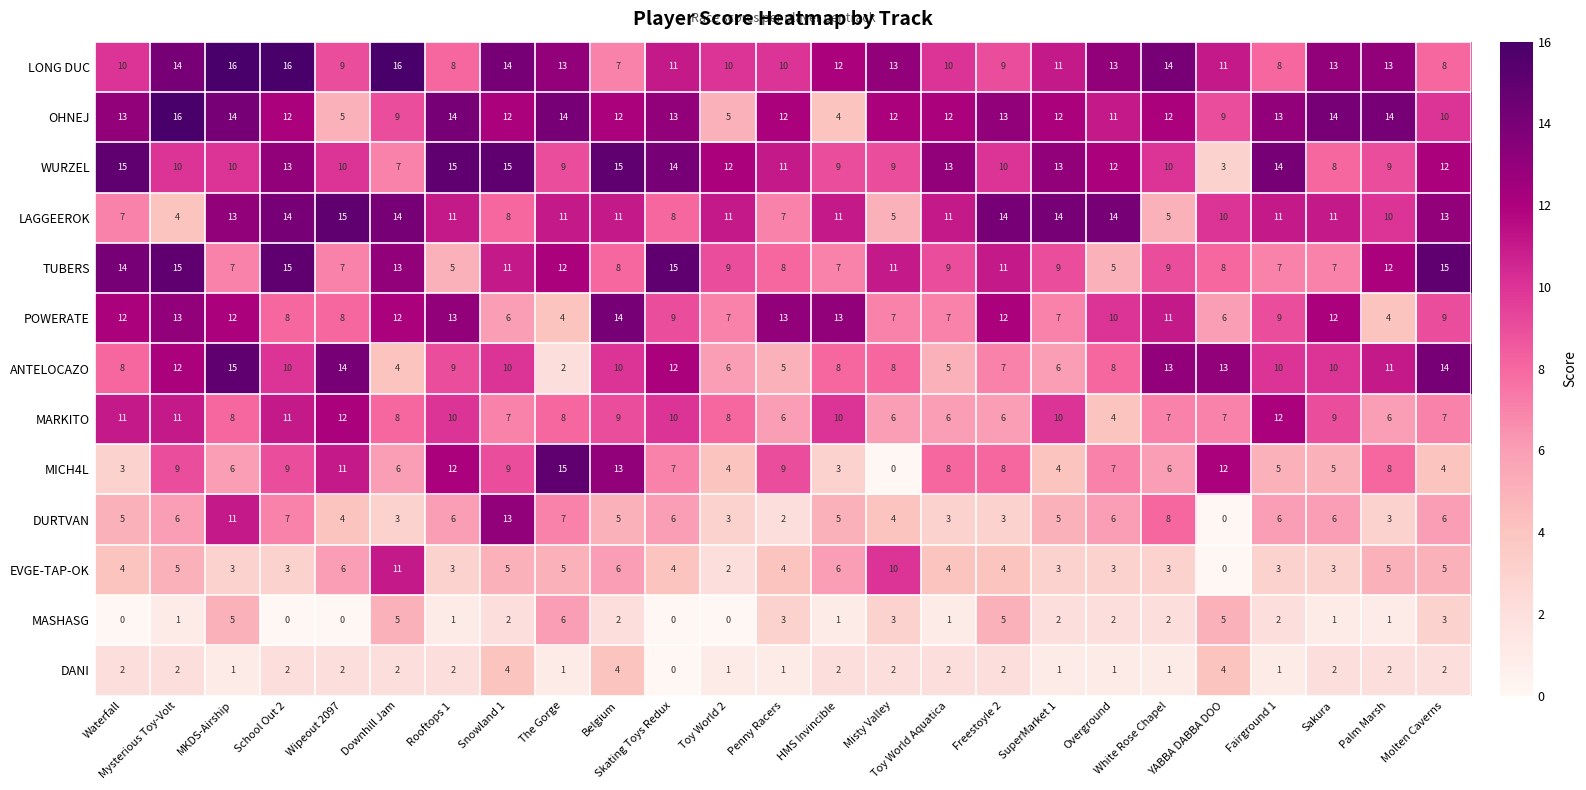

Which series changed the most between Misty Valley and White Rose Chapel?

EVGE-TAP-OK